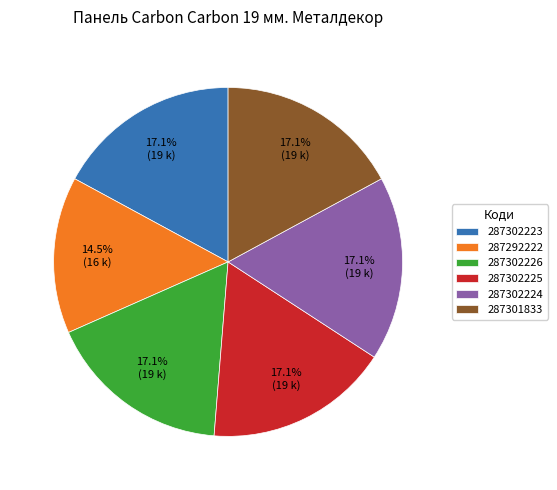

Does 287302224 account for over 50% of the chart?

No